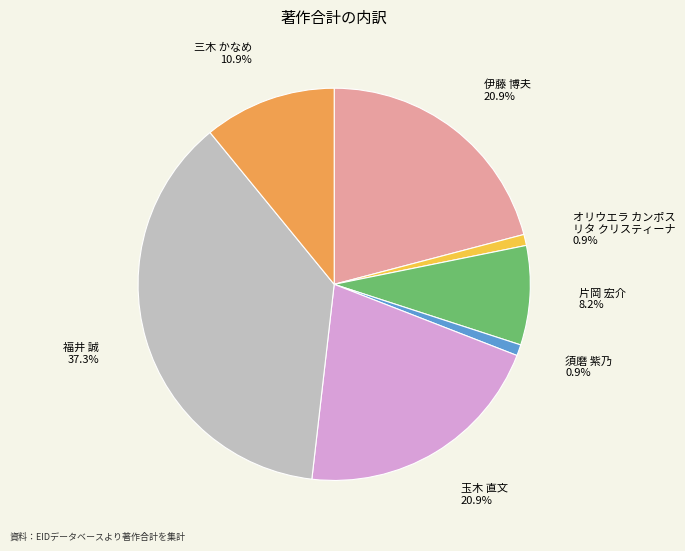

How many segments does this pie chart have?

7